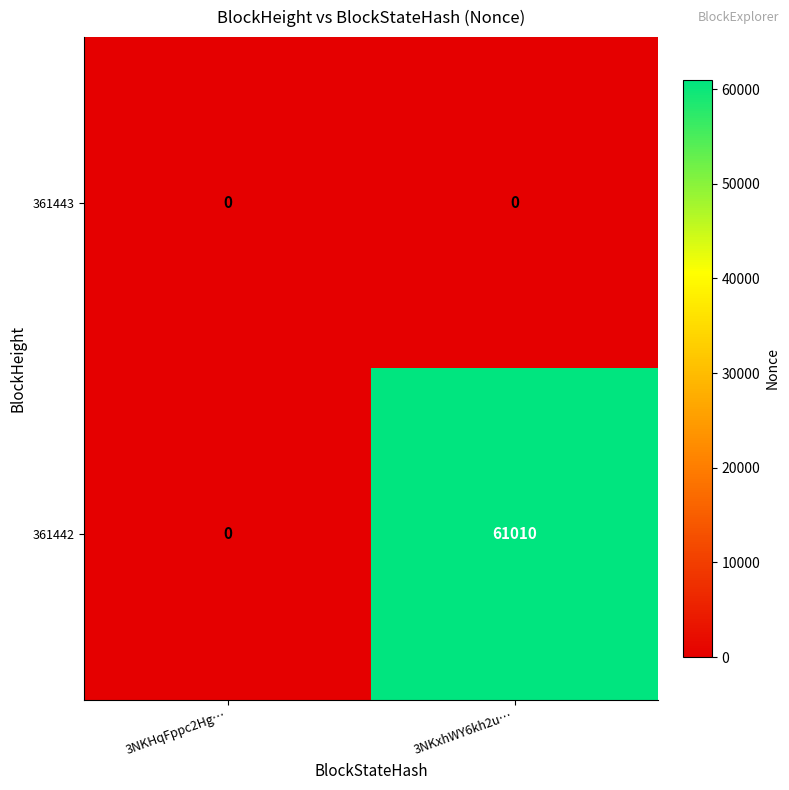

Which series has the widest spread of values?

361442